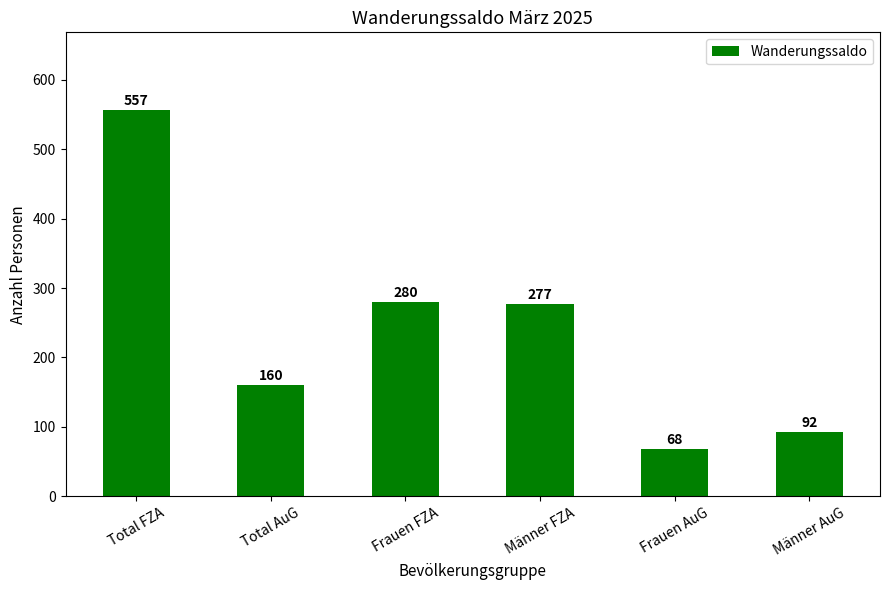

How many data points are less than 277?

3